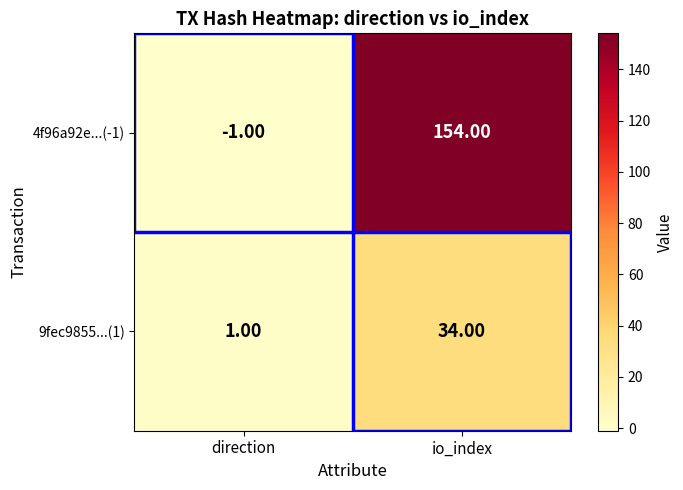

What is the difference between the 4f96a92e...(-1) values at direction and io_index?

155